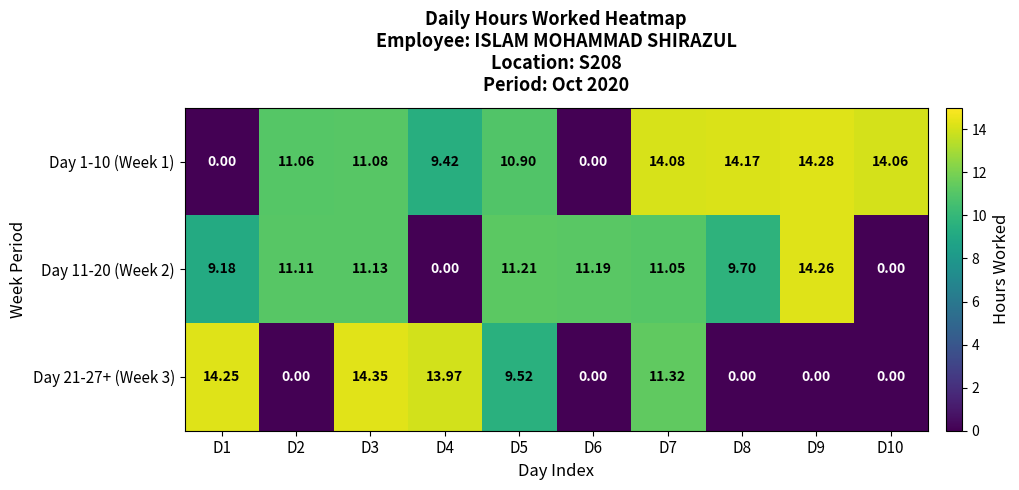

Rank the series by their average value, from highest to lowest.

Day 1-10 (Week 1), Day 11-20 (Week 2), Day 21-27+ (Week 3)